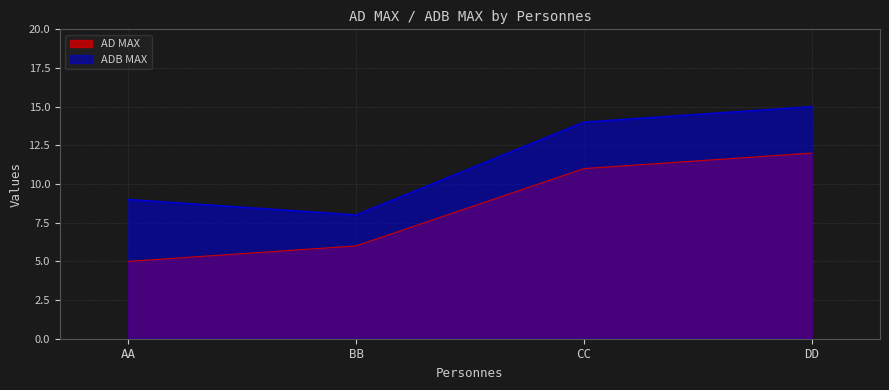

Where is AD MAX nearest to the value 8?

BB